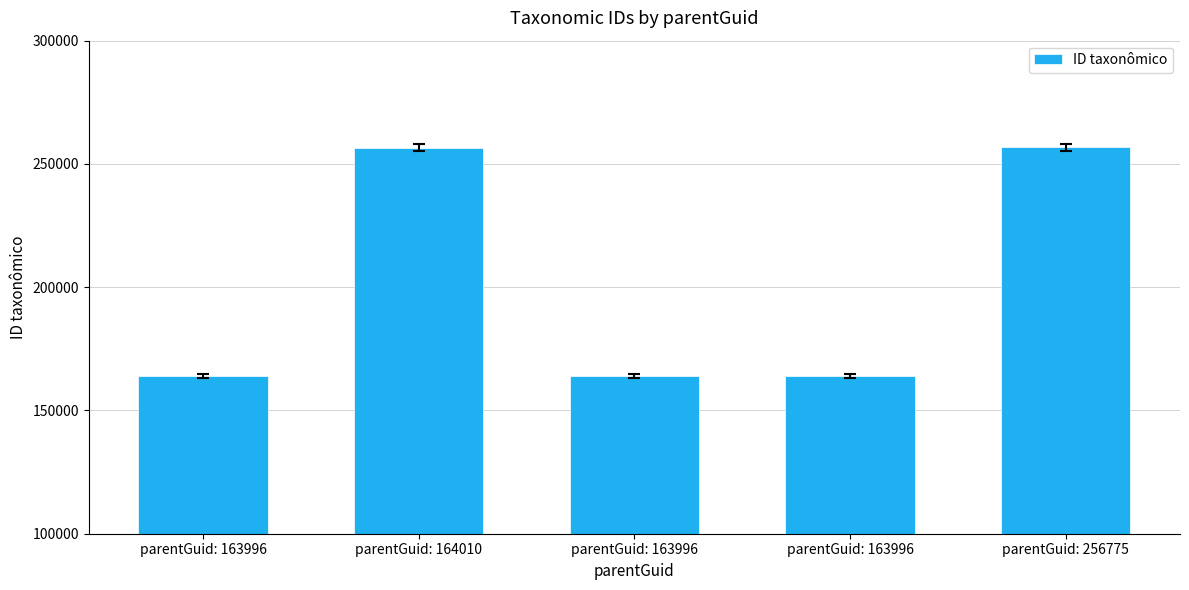

Reading right to left, extract all data points from this chart.

256708	164007	164004	256622	164012